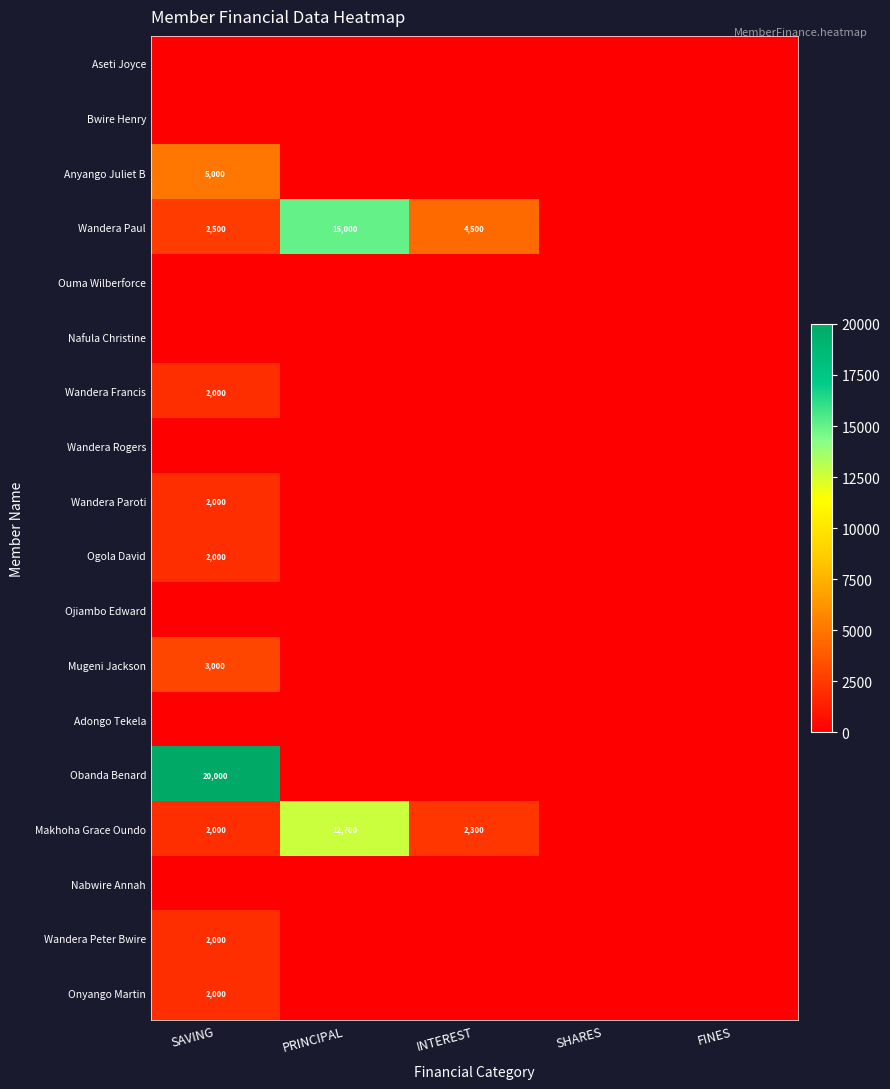

Is it true that Makhoha Grace Oundo equals 3373 at INTEREST?

False